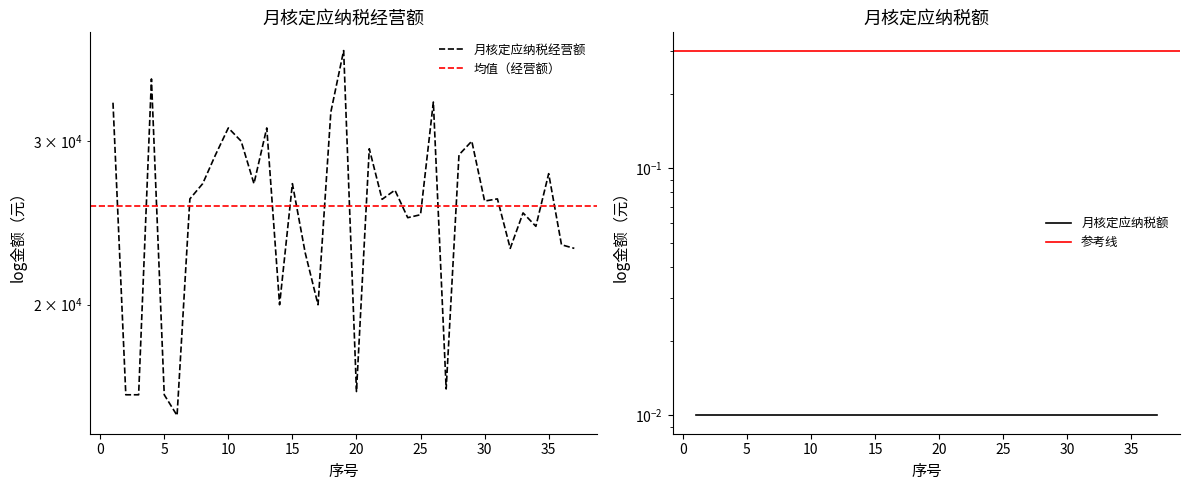

Reading left to right, what are all the values shown in this chart?

1=33000.0	2=16000.0	3=16000.0	4=35000.0	5=16000.0	6=15200.0	7=26000.0	8=27000.0	9=29000.0	10=31000.0	11=30000.0	12=27000.0	13=31000.0	14=20000.0	15=27000.0	16=22746.3	17=20000.0	18=32241.5	19=37549.9	20=16129.0	21=29439.8	22=25972.3	23=26571.0	24=24816.9	25=25000.0	26=33054.3	27=16232.7	28=29000.0	29=30000.0	30=25859.9	31=26000.0	32=23000.0	33=25112.2	34=24291.8	35=27678.2	36=23204.2	37=23000.0